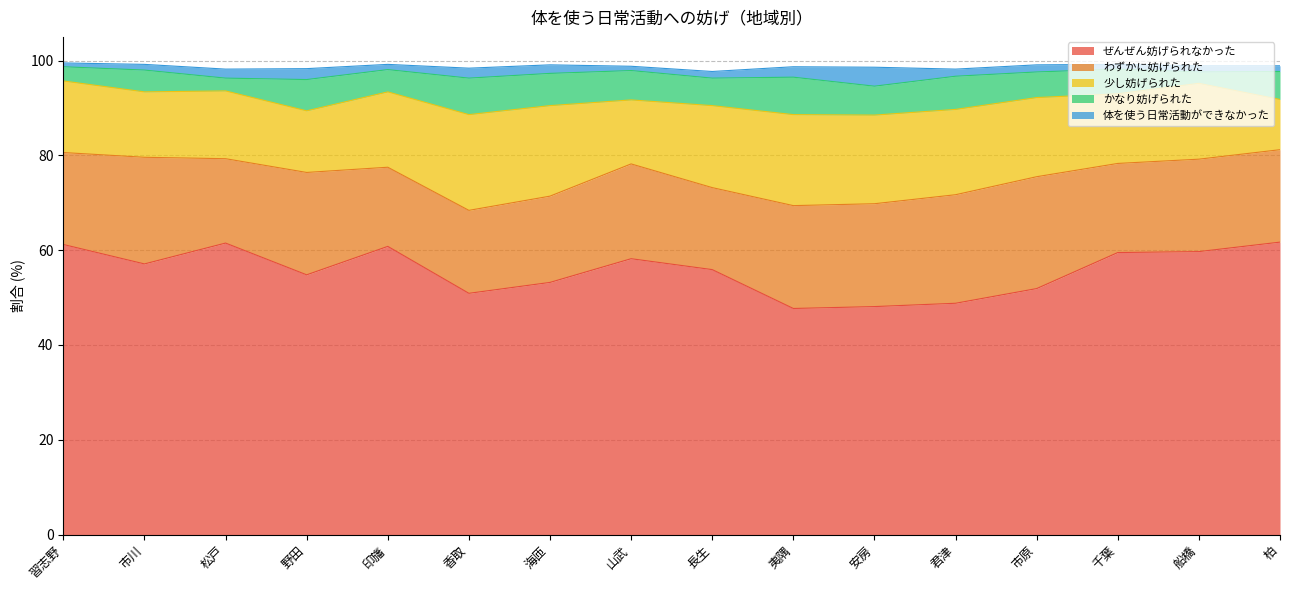

What is the sum of all 少し妨げられた values?

256.1